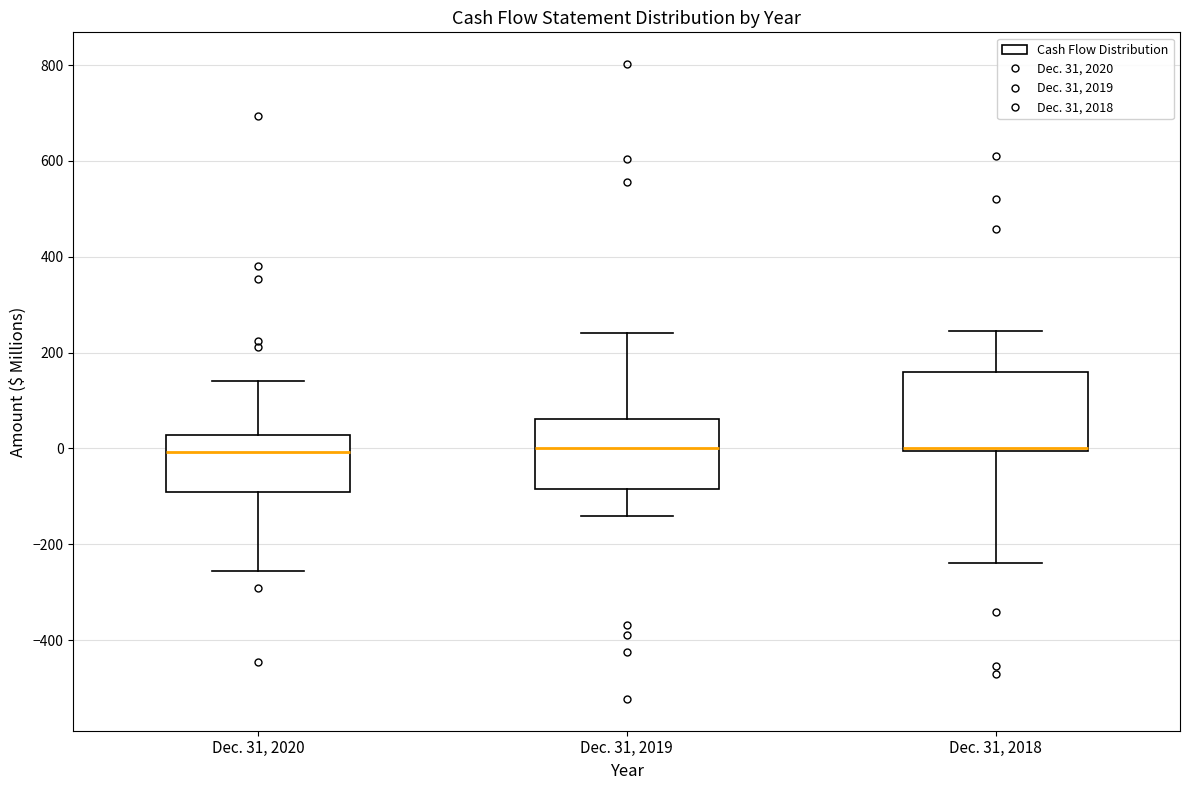

Reading left to right, read every box against the y-axis: the position of its median line, the range the box covers, and the ends of its whiskers. The values are not printed on the chart, so give them approximately, as read against the axis.

Dec. 31, 2020: median 0, box -100 to 20, whiskers -260 to 140
Dec. 31, 2019: median 0, box -80 to 60, whiskers -140 to 240
Dec. 31, 2018: median 0 (just above the box's lower edge), box 0 to 160, whiskers -240 to 240